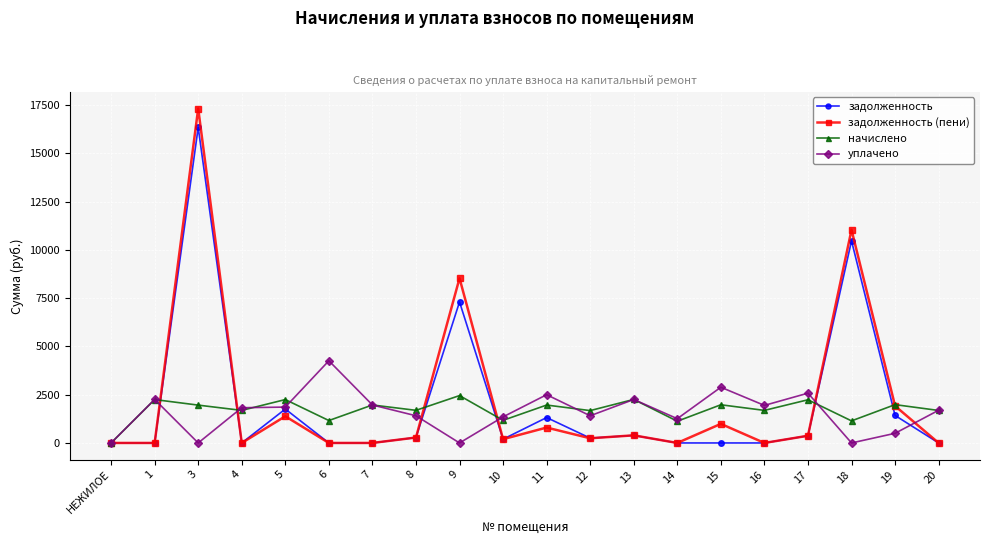

List the series in order of their peak value, highest first.

задолженность (пени), задолженность, уплачено, начислено